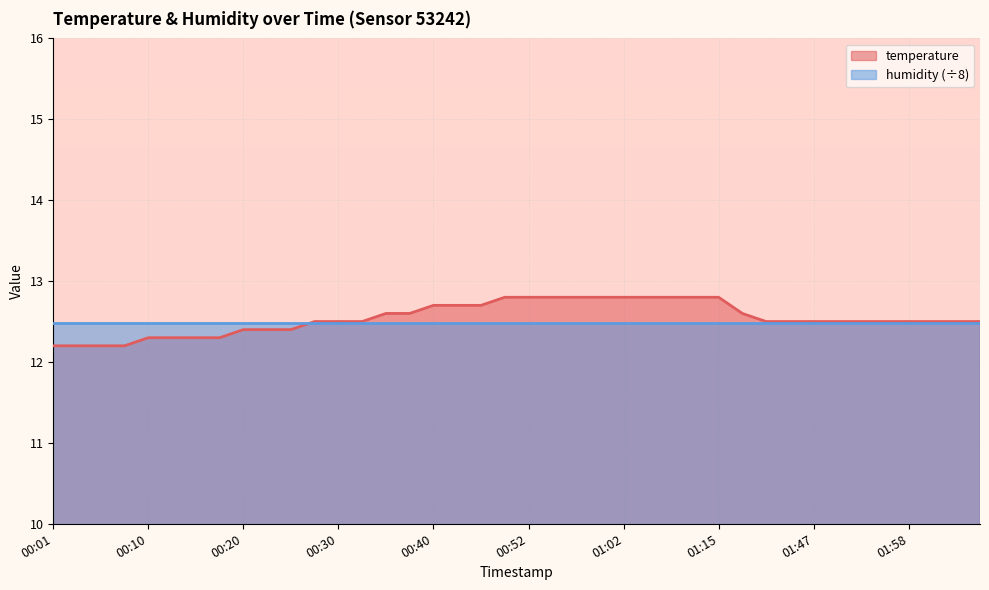

The value at 02:00 is 12.5. True or false?

True